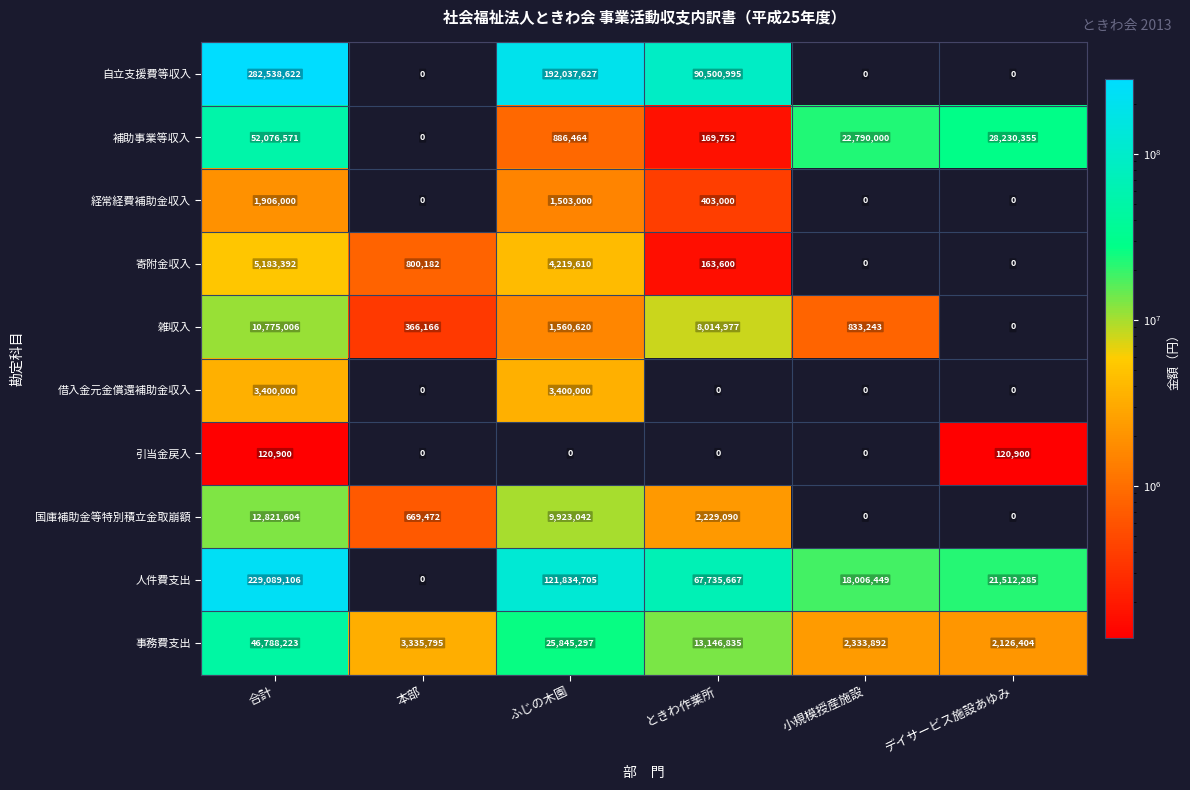

The 人件費支出 series shows 229089106 at 合計. True or false?

True